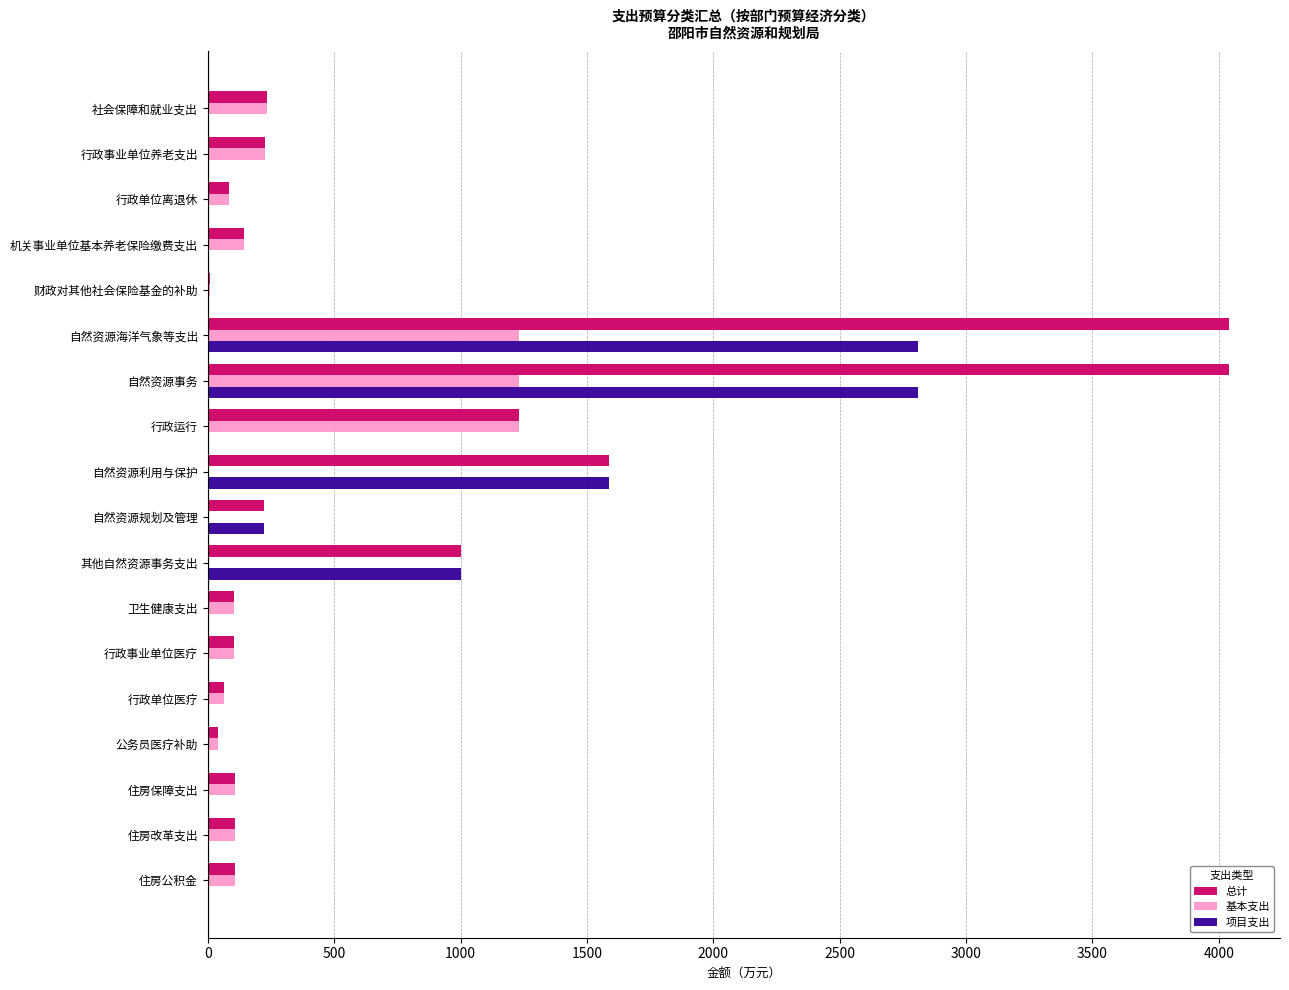

What is the maximum value shown in the chart?

4039.9